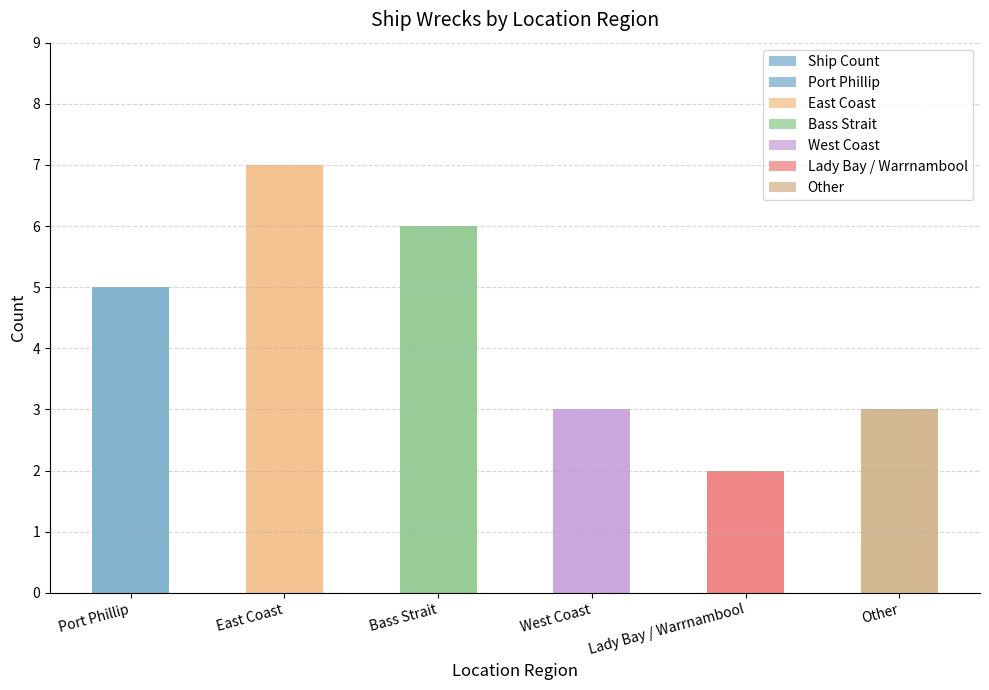

How many bars are there in total?

6